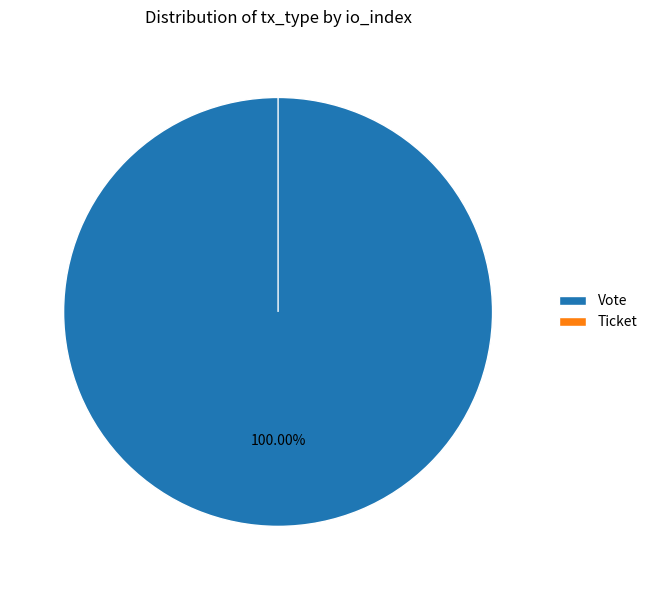

Rank the categories by value from highest to lowest.

Vote, Ticket